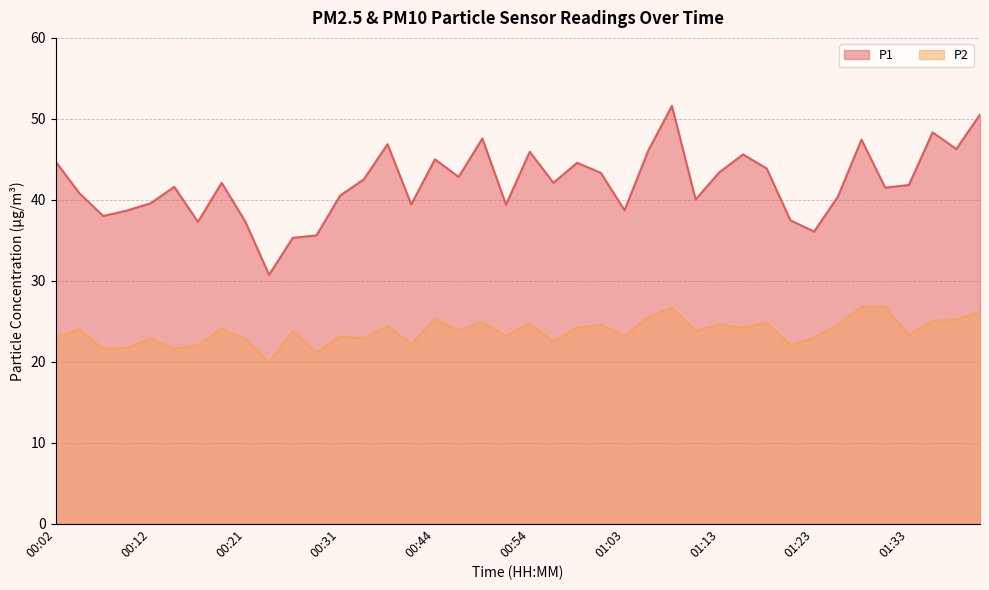

How many interior local valleys does the P1 series have?

12